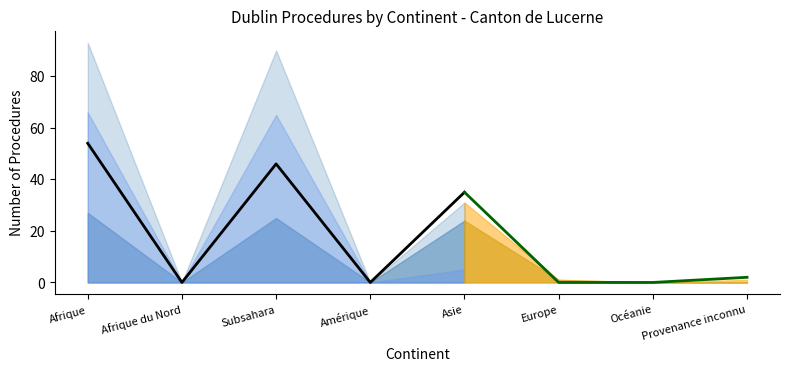

What is the label of the 3rd point from the right?

Europe